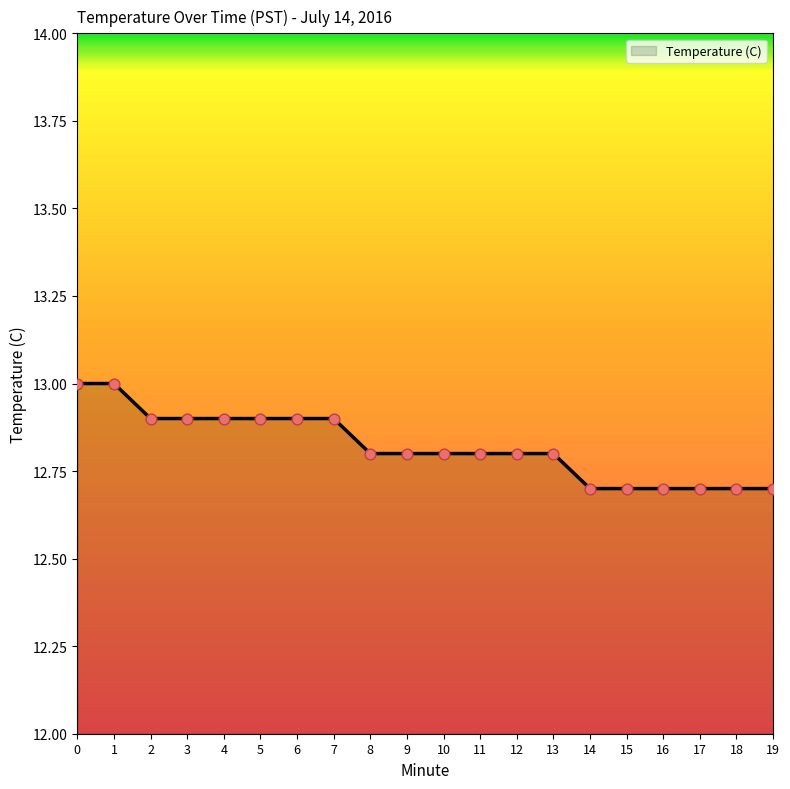

Approximately how many times larger is the value at 4 compared to 6?

1.0